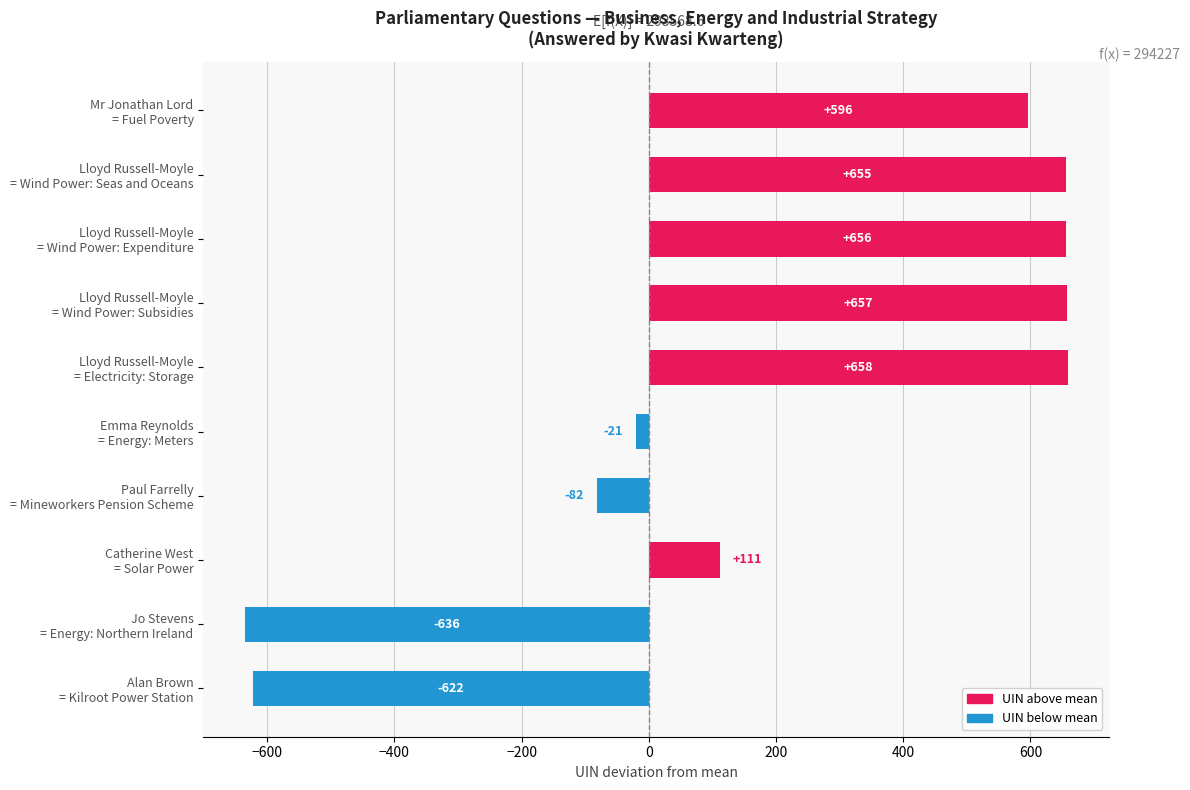

Rank the categories by value from lowest to highest.

Jo Stevens
= Energy: Northern Ireland, Alan Brown
= Kilroot Power Station, Paul Farrelly
= Mineworkers Pension Scheme, Emma Reynolds
= Energy: Meters, Catherine West
= Solar Power, Mr Jonathan Lord
= Fuel Poverty, Lloyd Russell-Moyle
= Wind Power: Seas and Oceans, Lloyd Russell-Moyle
= Wind Power: Expenditure, Lloyd Russell-Moyle
= Wind Power: Subsidies, Lloyd Russell-Moyle
= Electricity: Storage